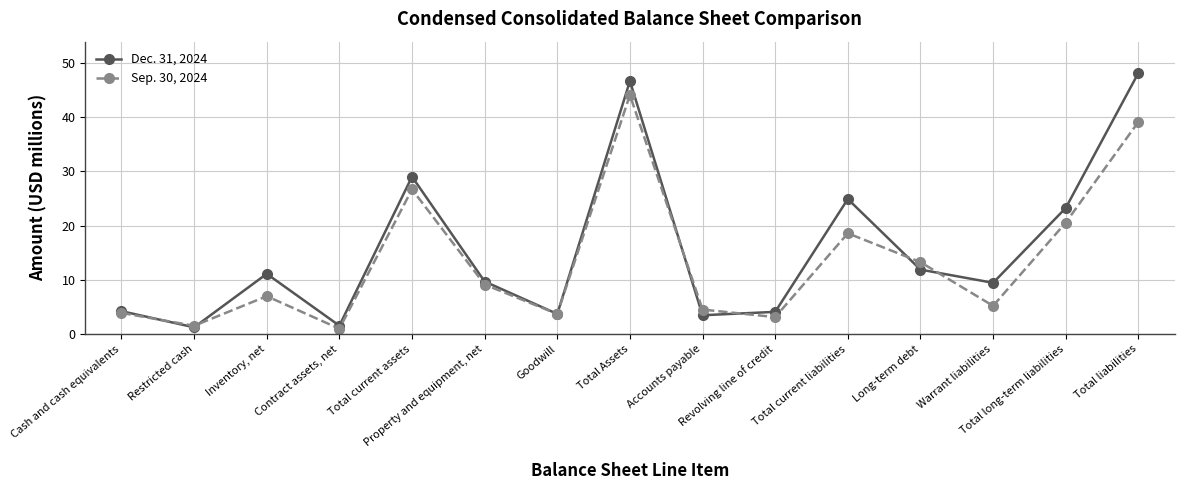

What is the label of the 5th point from the right?

Total current liabilities